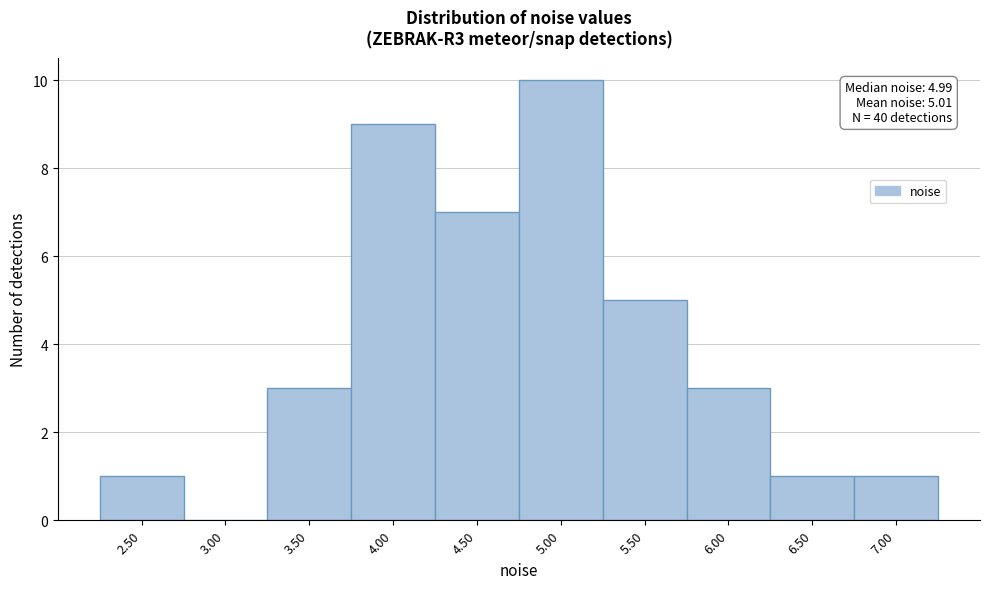

Reading left to right, list all the values displayed in this chart.

2.50=1	3.00=0	3.50=3	4.00=9	4.50=7	5.00=10	5.50=5	6.00=3	6.50=1	7.00=1